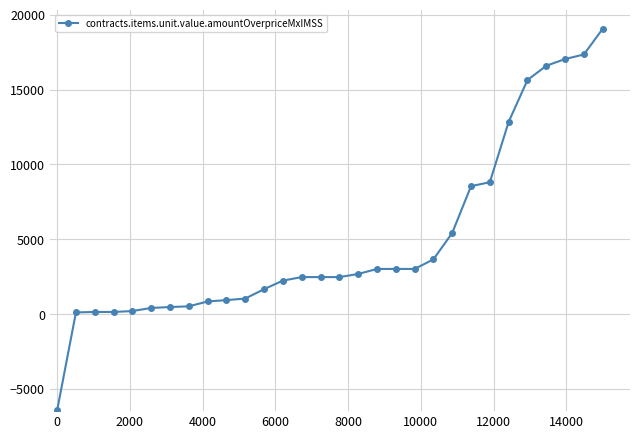

What is the difference between the maximum and minimum values?

25486.2